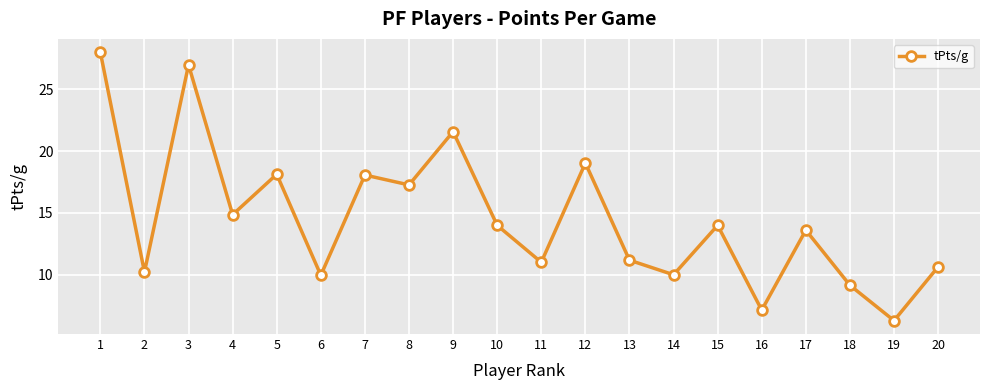

What is the difference between the maximum and minimum values?

21.7